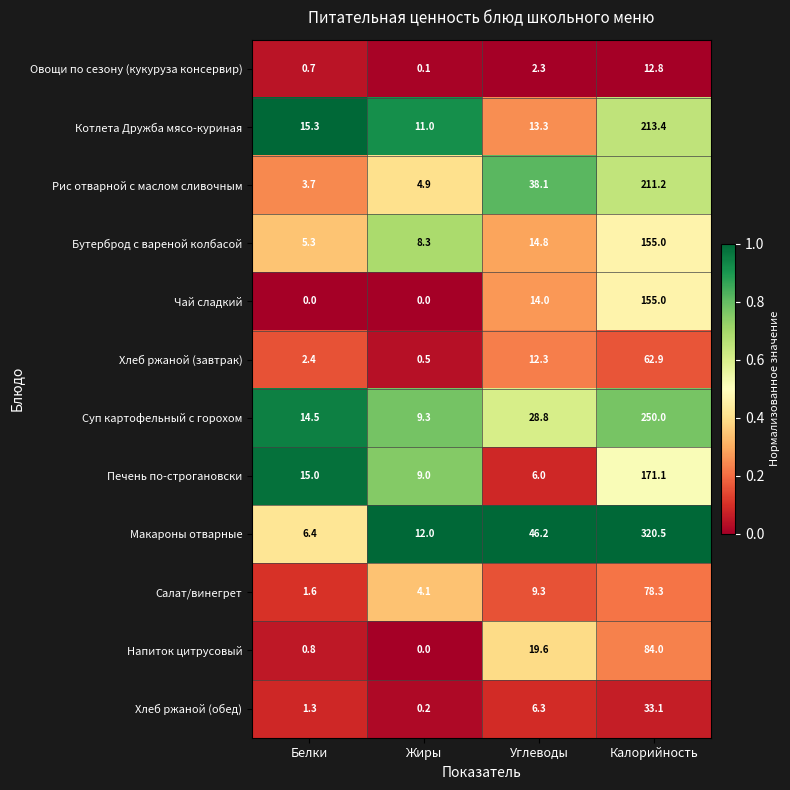

Which series has the largest range (max minus min)?

Макароны отварные